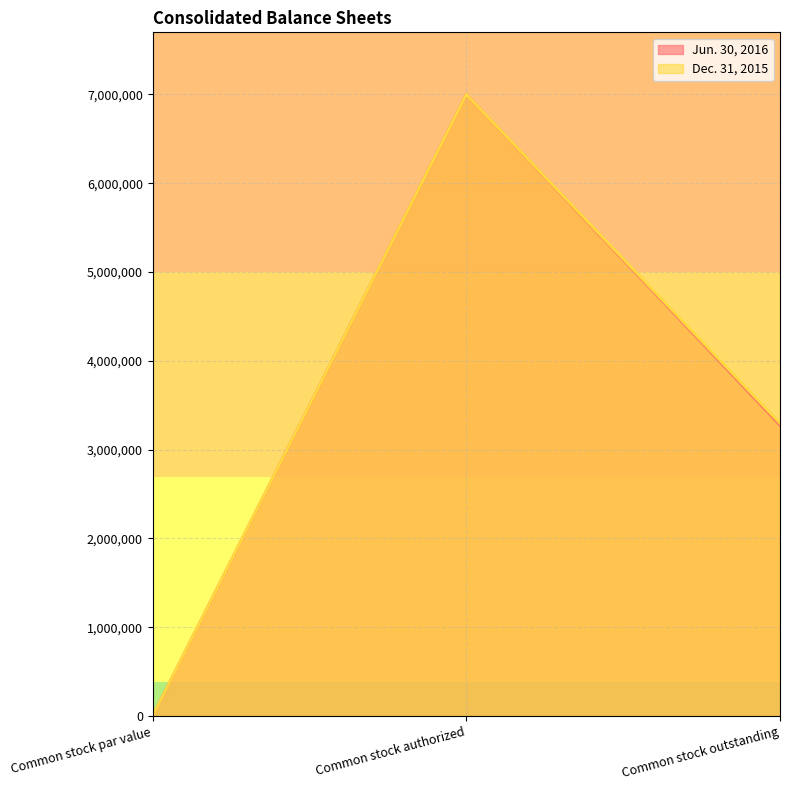

How many series are shown in this chart?

2